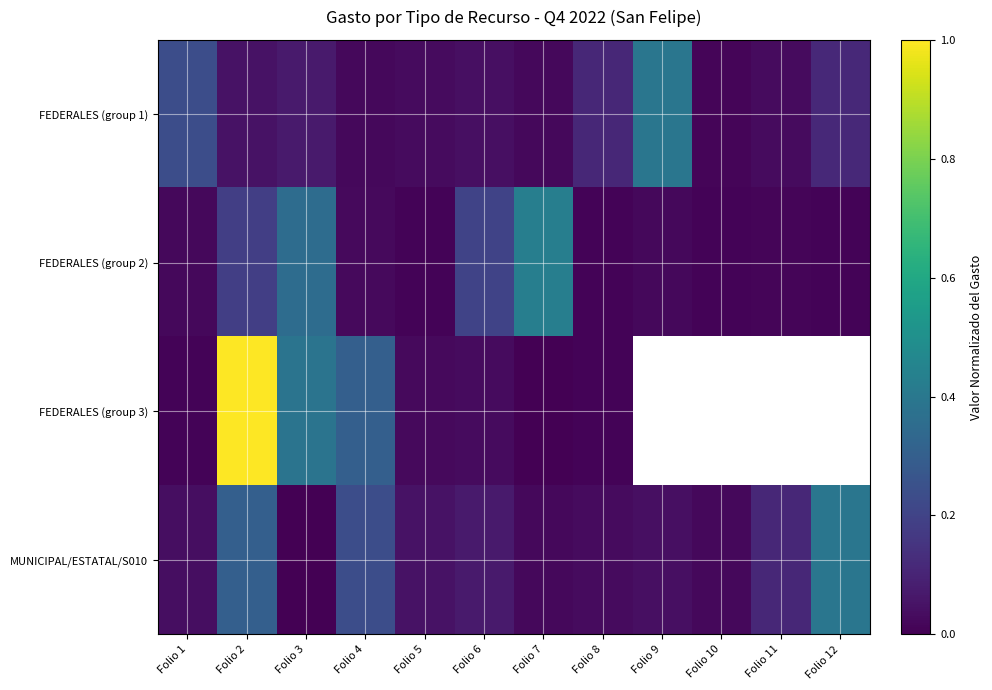

At which category is the sum across all series the highest?

Folio 2